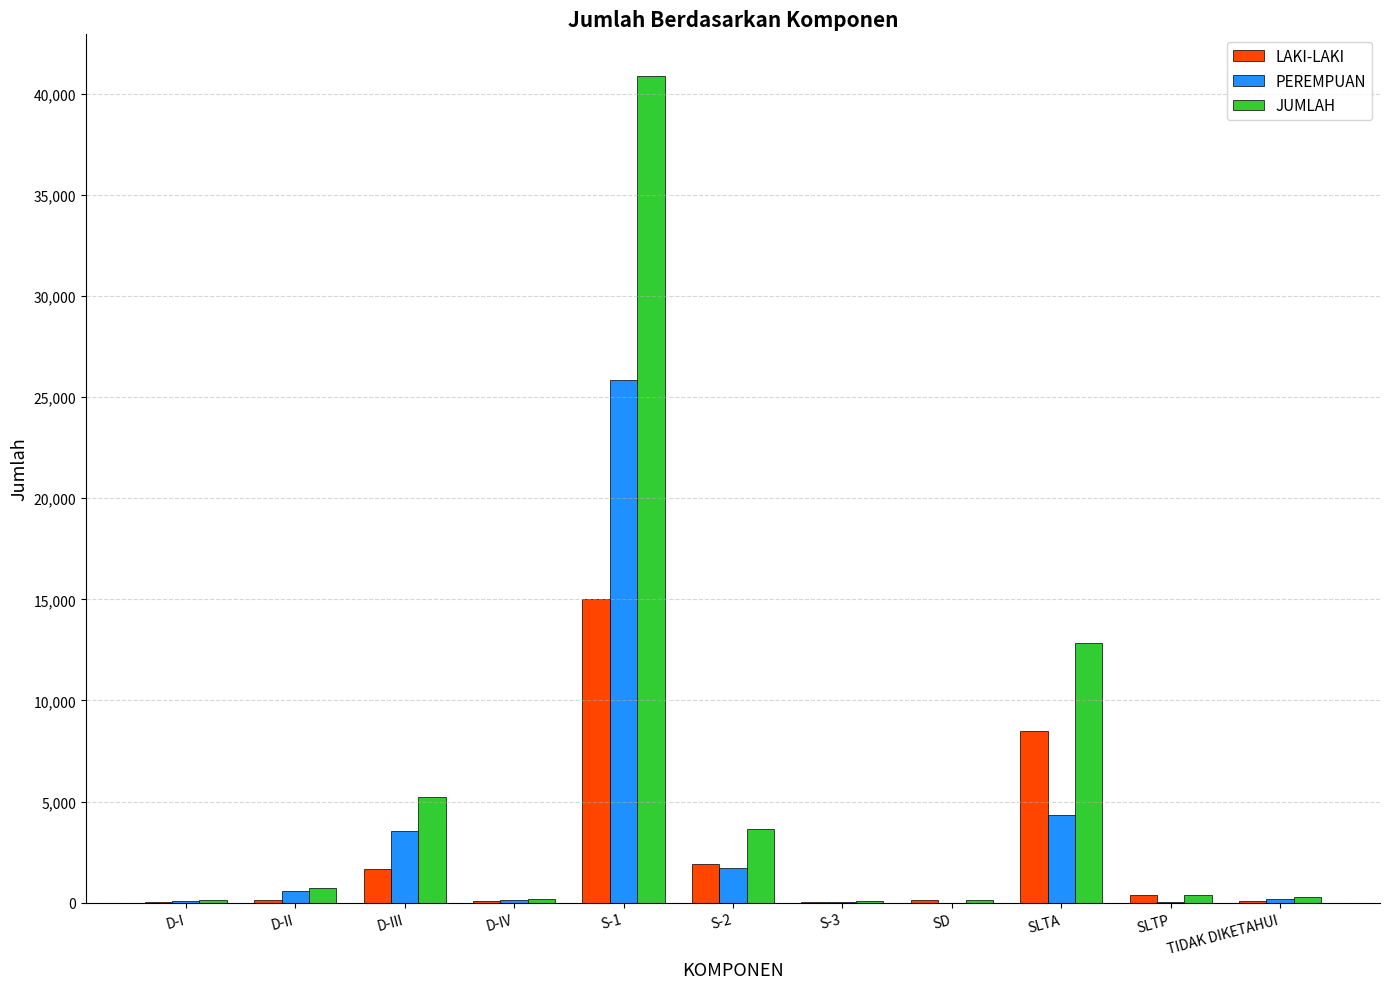

What value does the LAKI-LAKI series have at D-I, to the nearest 50?

50